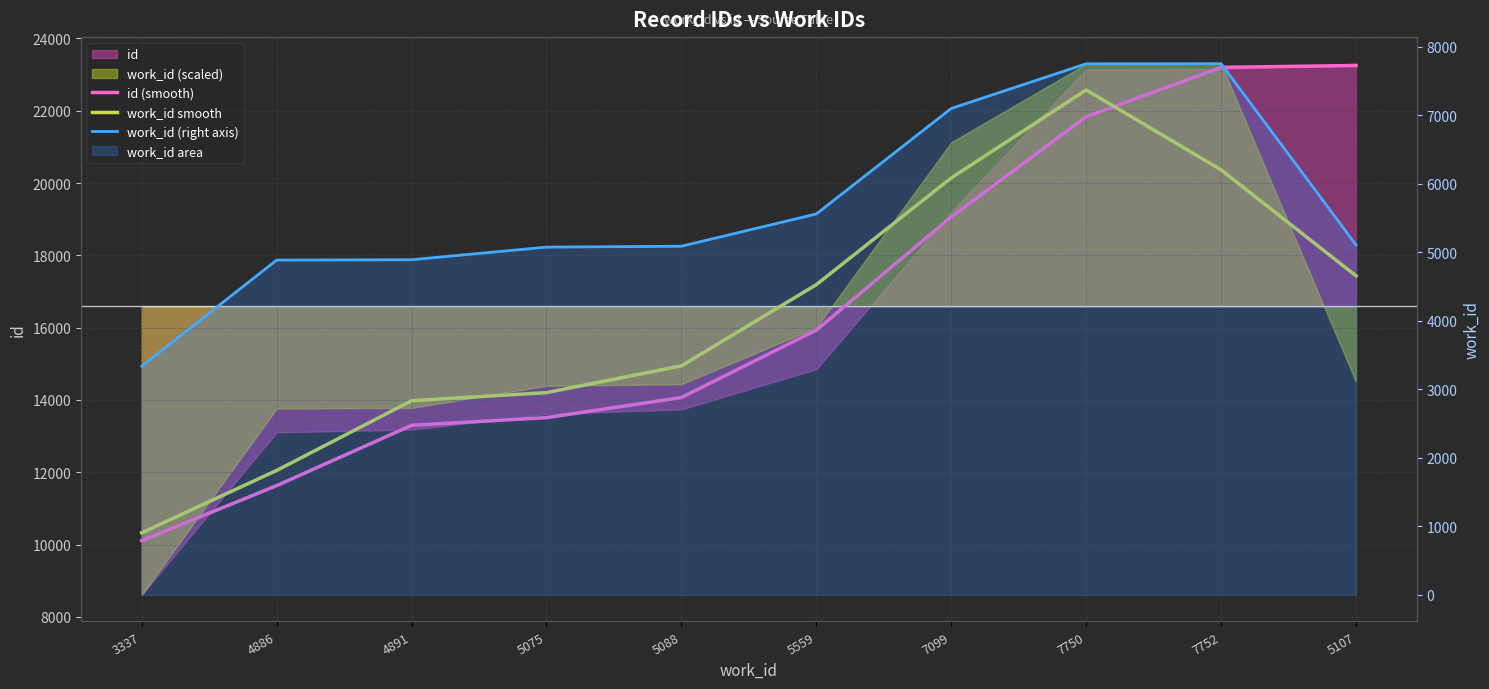

The value of work_id smooth at 5559 is 17189.8. True or false?

True